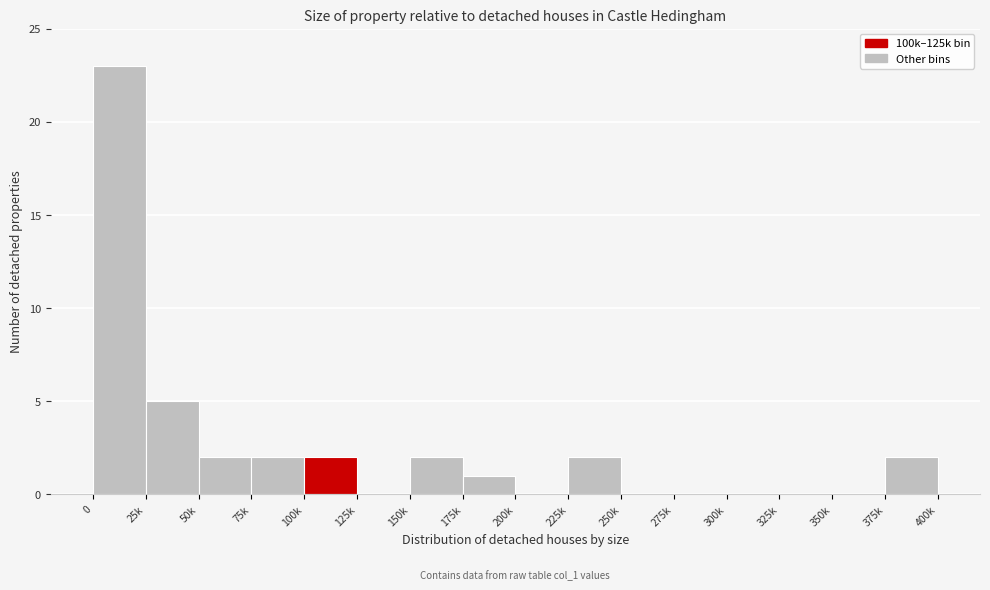

Reading right to left, what are all the values shown in this chart?

375k=2	350k=0	325k=0	300k=0	275k=0	250k=0	225k=2	200k=0	175k=1	150k=2	125k=0	100k=2	75k=2	50k=2	25k=5	0=23